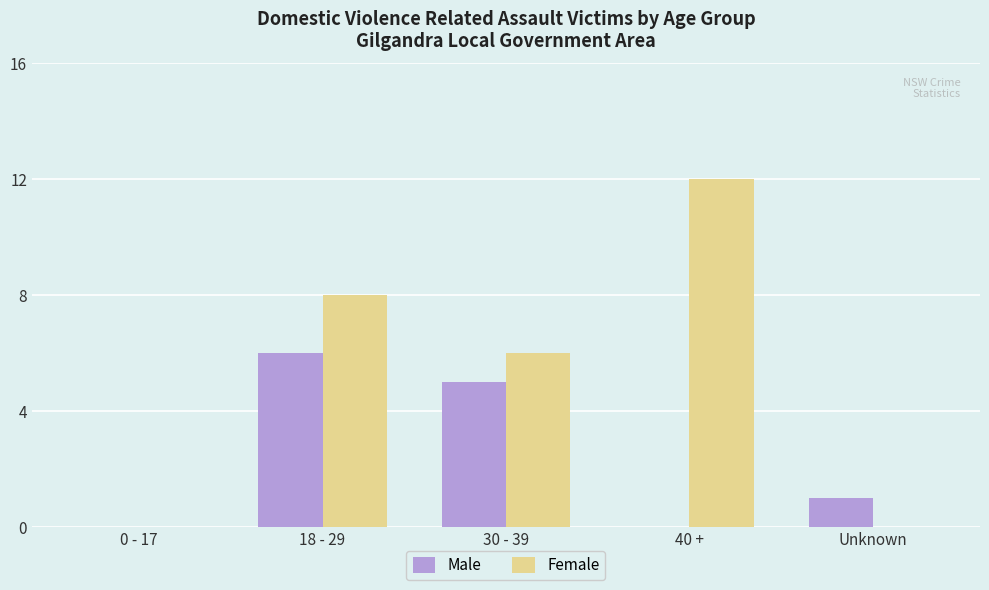

What are all the series names shown in the legend?

Male, Female